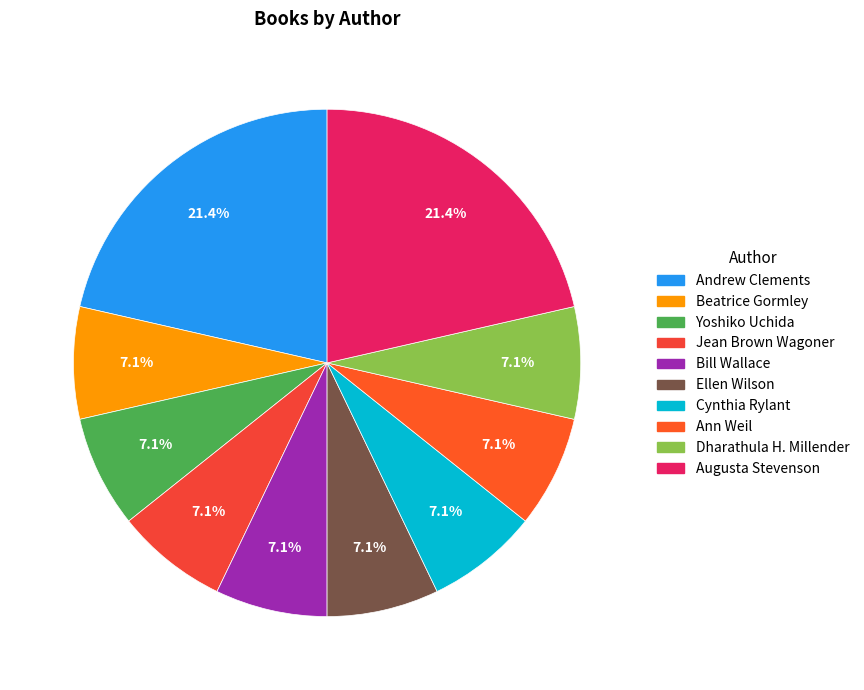

How many slices are in this pie chart?

10